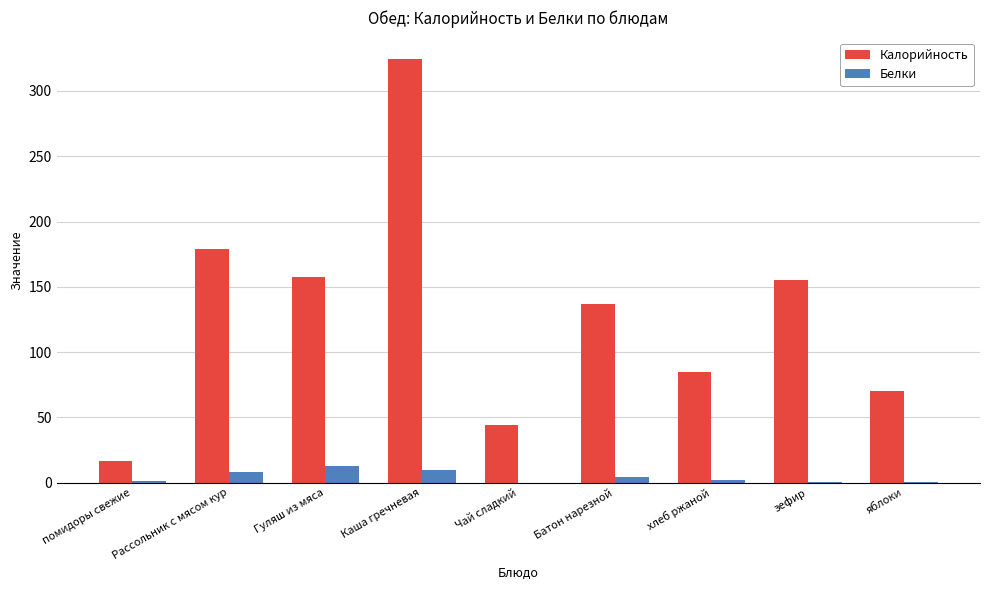

What is the sum of all Калорийность values?

1169.7